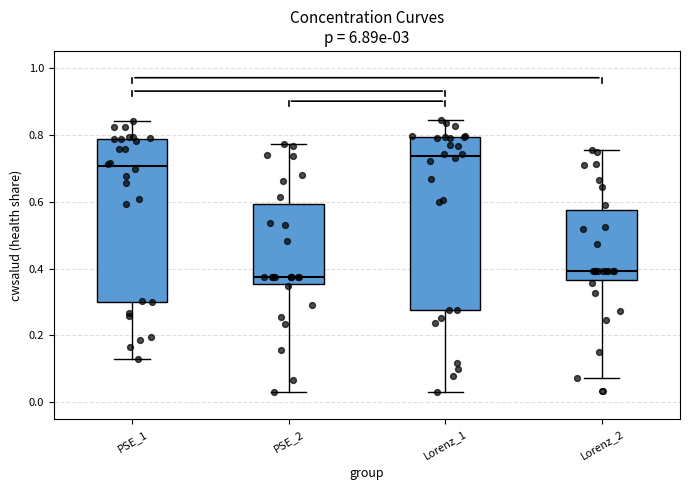

Comparing the boxes themselves (not the whiskers), which one is the tallest?

Lorenz_1